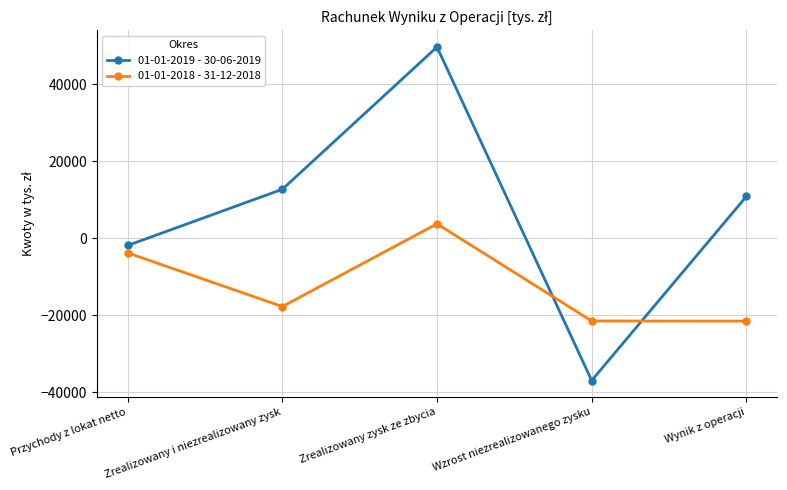

What is the difference between the maximum and minimum values in the 01-01-2019 - 30-06-2019 series?

86536